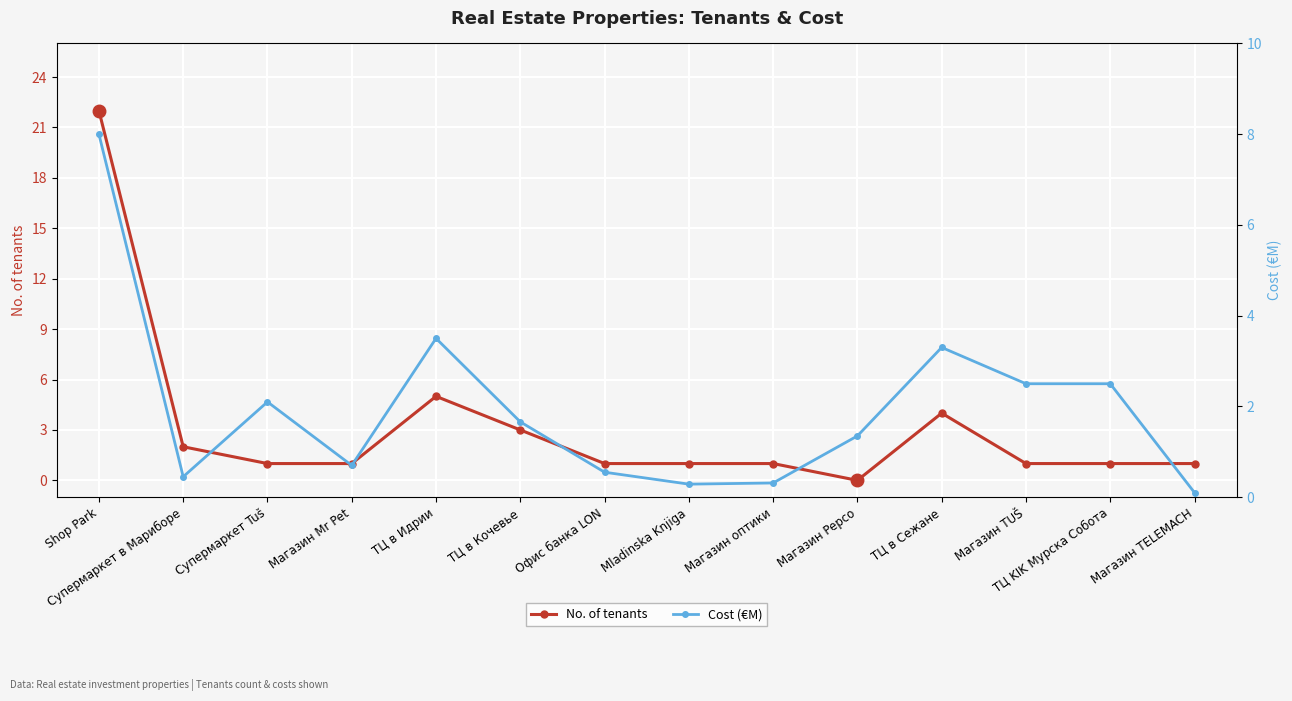

What is the label of the 10th point from the left?

Магазин Pepco